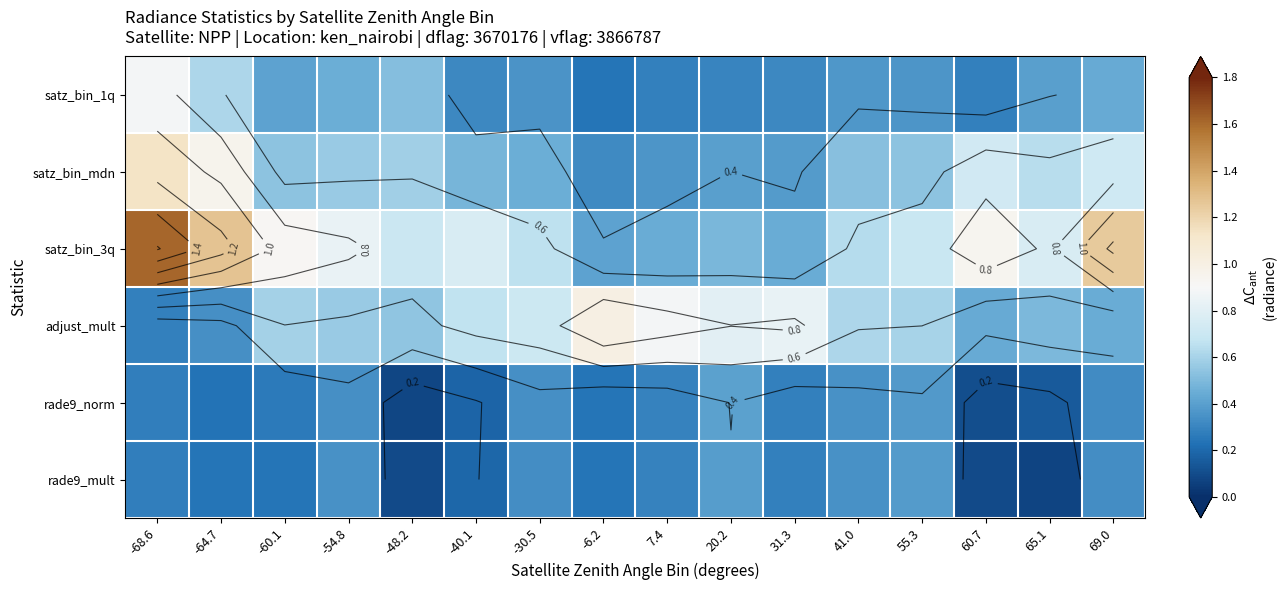

At how many categories does at least one series exceed 0?

16